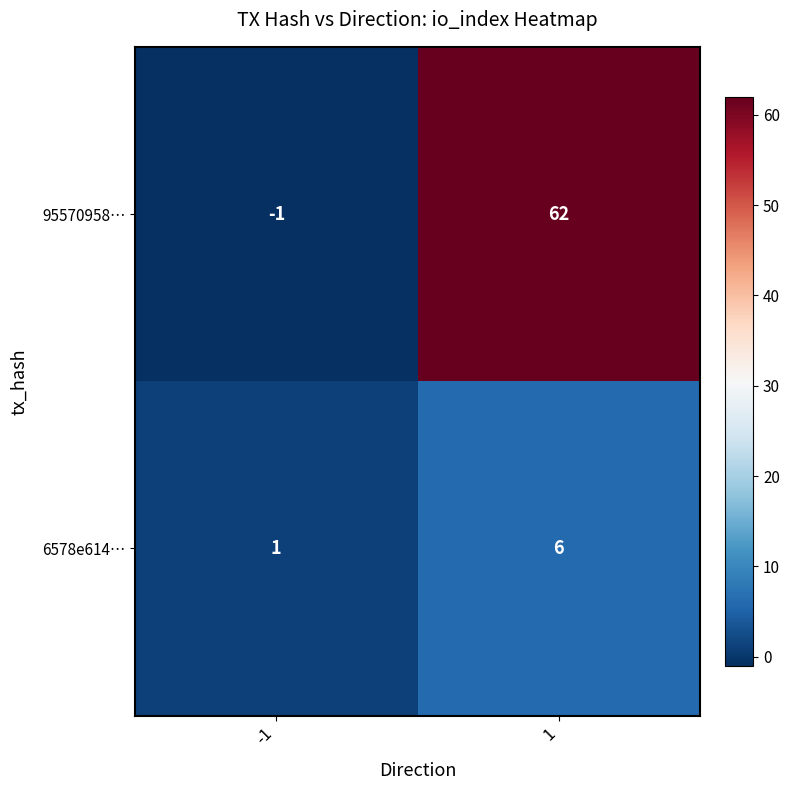

What is the maximum value for 6578e614…?

6